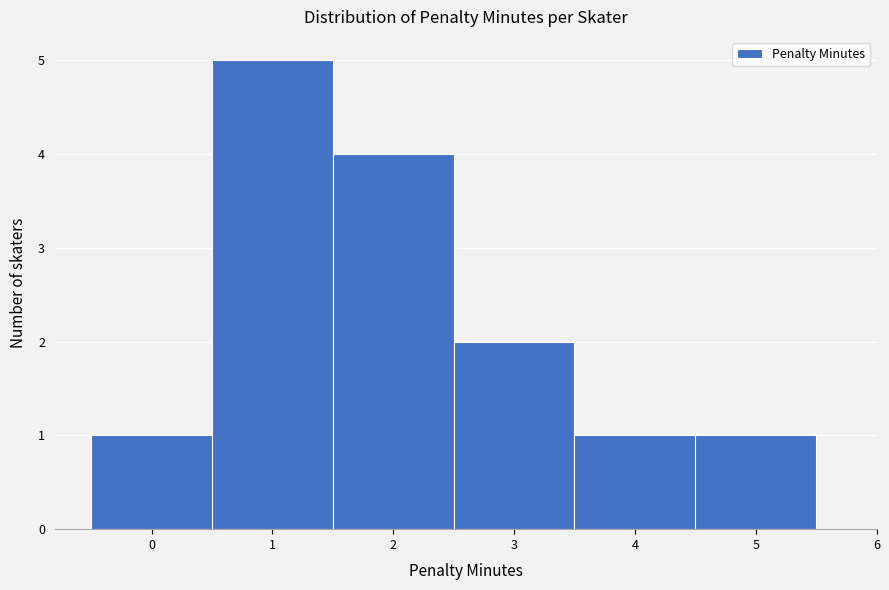

Over which range of the x-axis is the bar tallest?

0.5 to 1.5